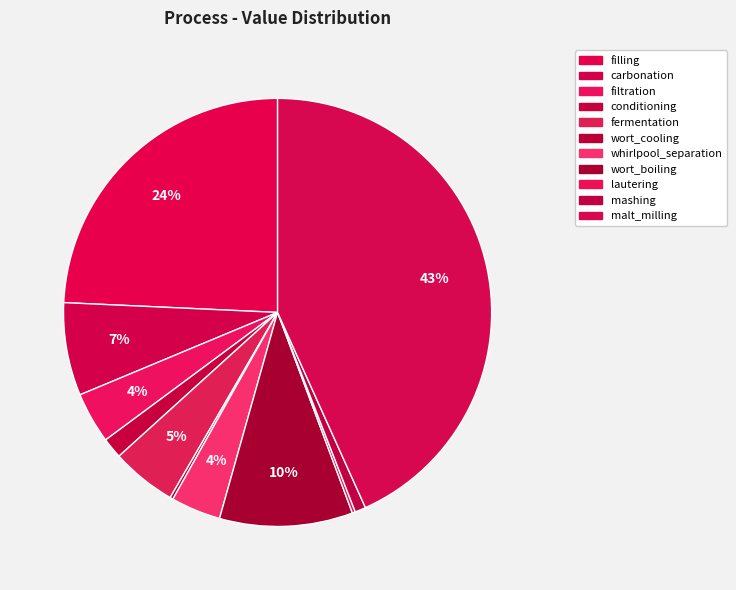

Rank the categories by value from highest to lowest.

malt_milling, filling, wort_boiling, carbonation, fermentation, filtration, whirlpool_separation, conditioning, mashing, lautering, wort_cooling